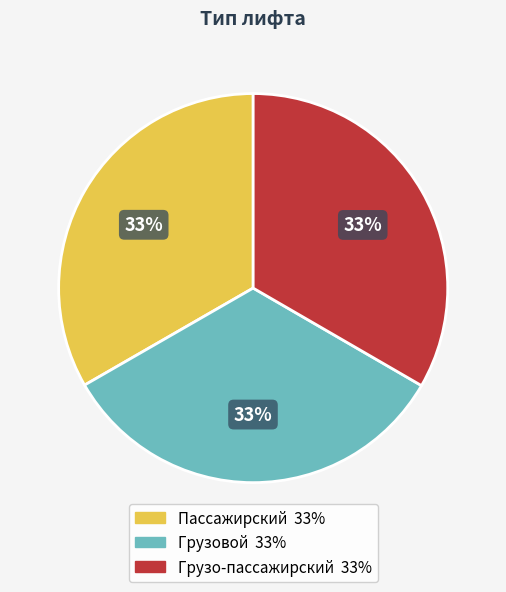

Approximately how many times larger is the value at Грузовой compared to Пассажирский?

1.0